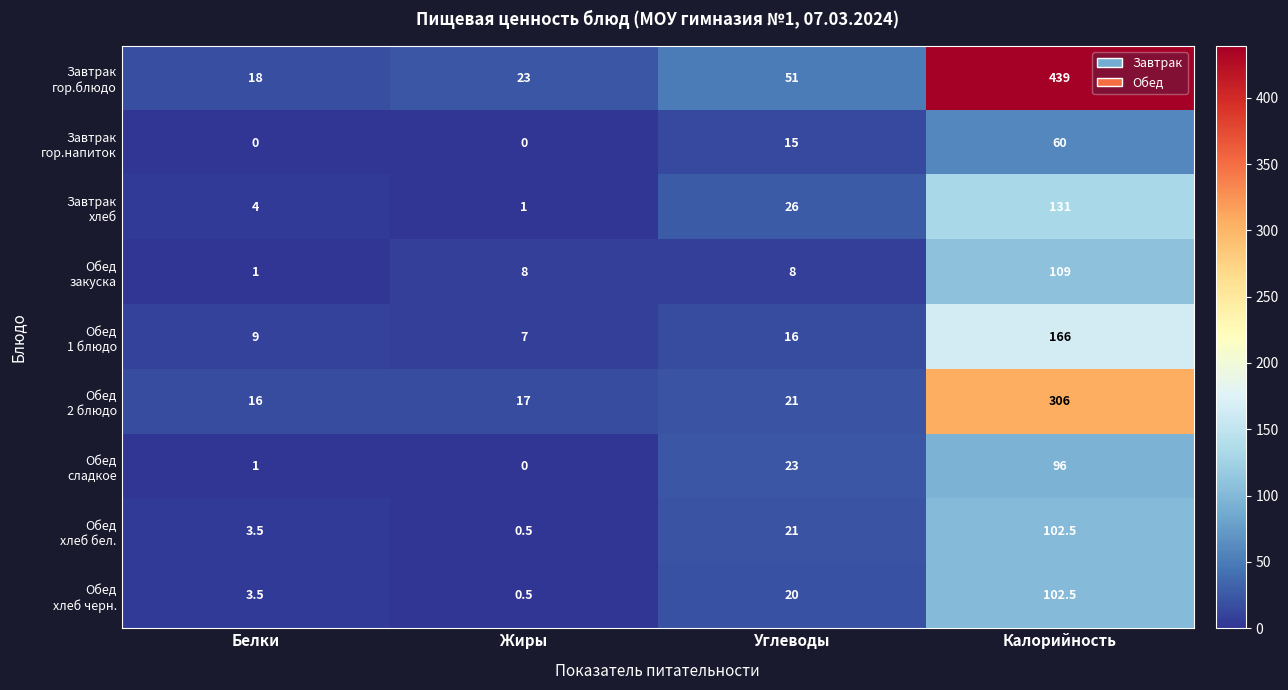

Which label corresponds to the largest value in the chart?

Калорийность